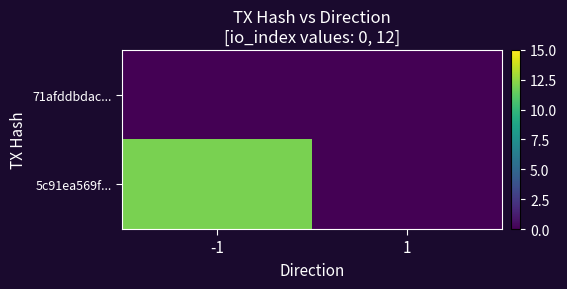

Reading right to left, what are all the values shown in this chart?

71afddbdac...: 1=0	-1=0
5c91ea569f...: 1=0	-1=12